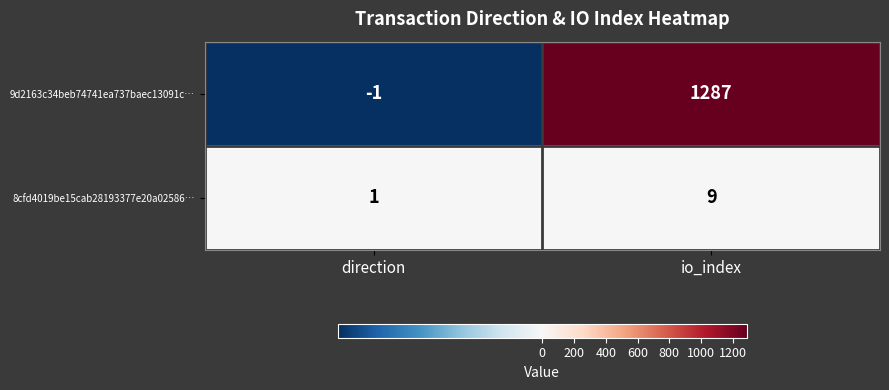

How many data points in 9d2163c34beb74741ea737baec13091c… are less than 1287?

1